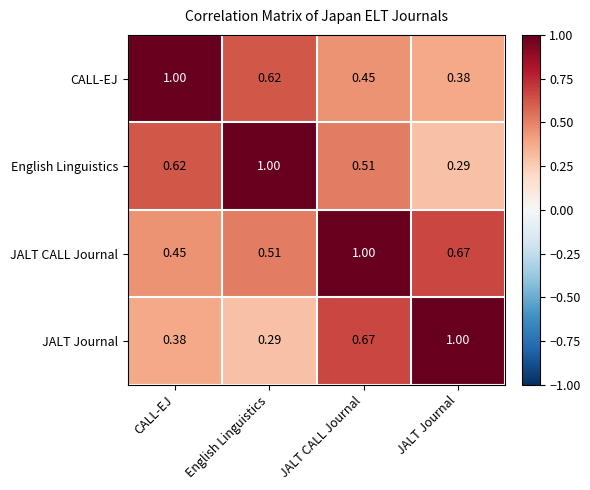

Which series has the largest total across all categories?

JALT CALL Journal